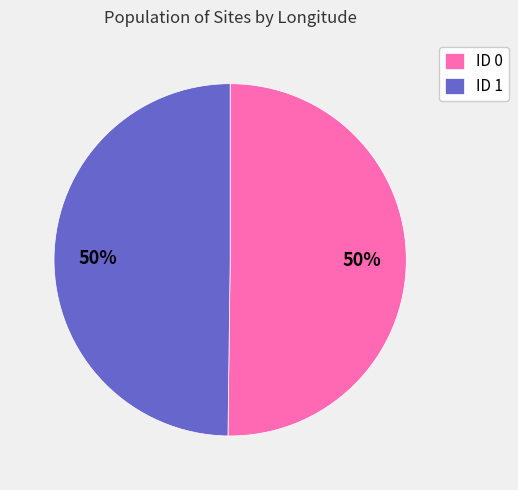

What percentage is the ID 0 slice, to the nearest percent?

50%